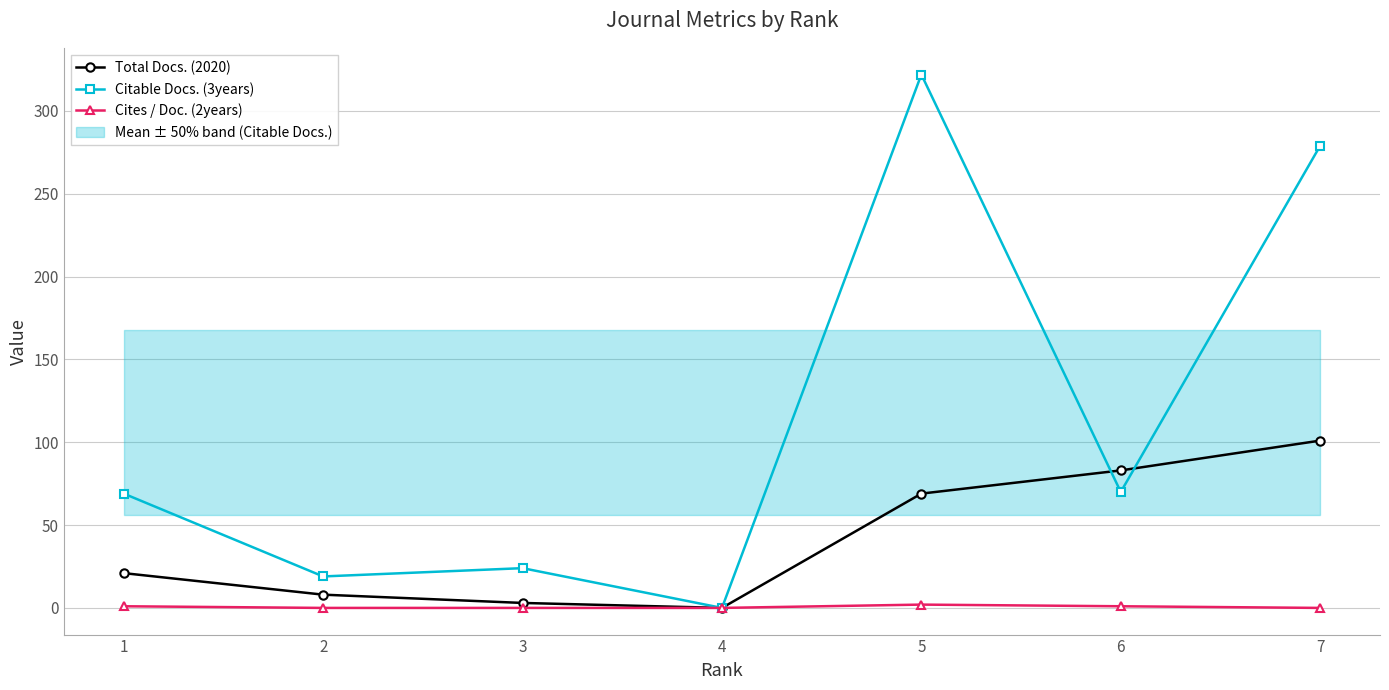

Which category has the highest value across all series?

5